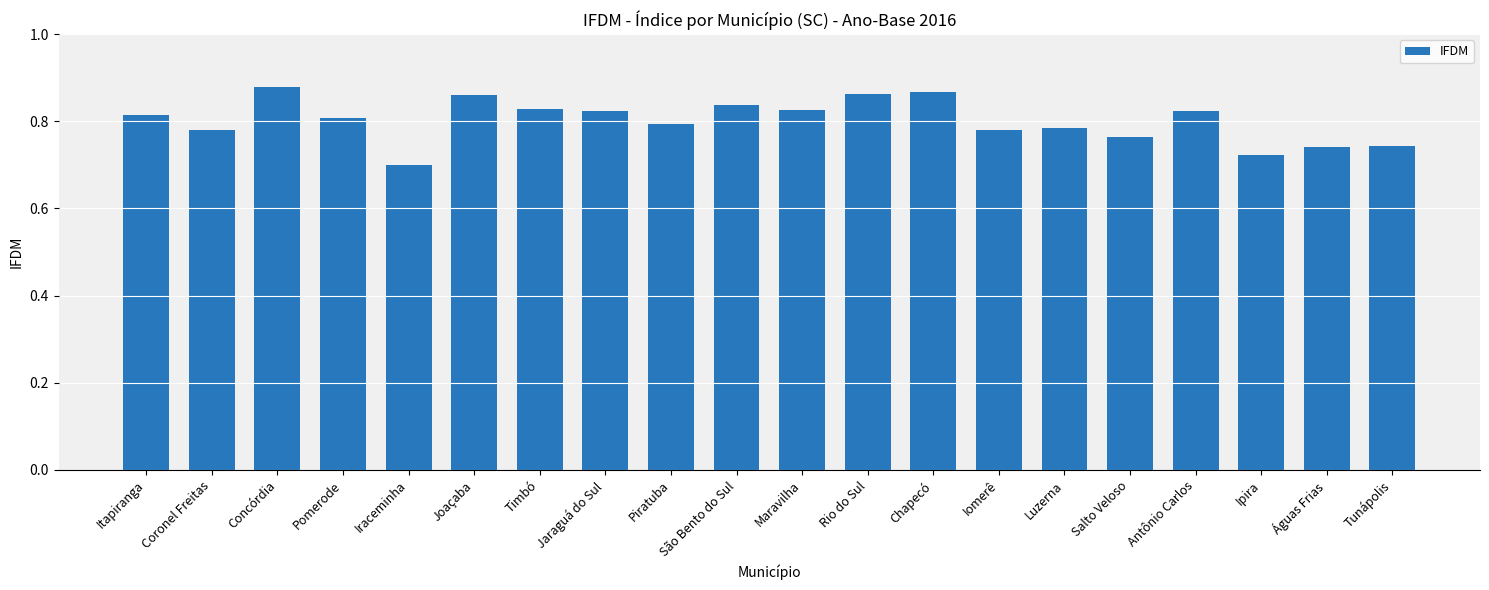

True or false: the data shows 1.2 at Pomerode.

False